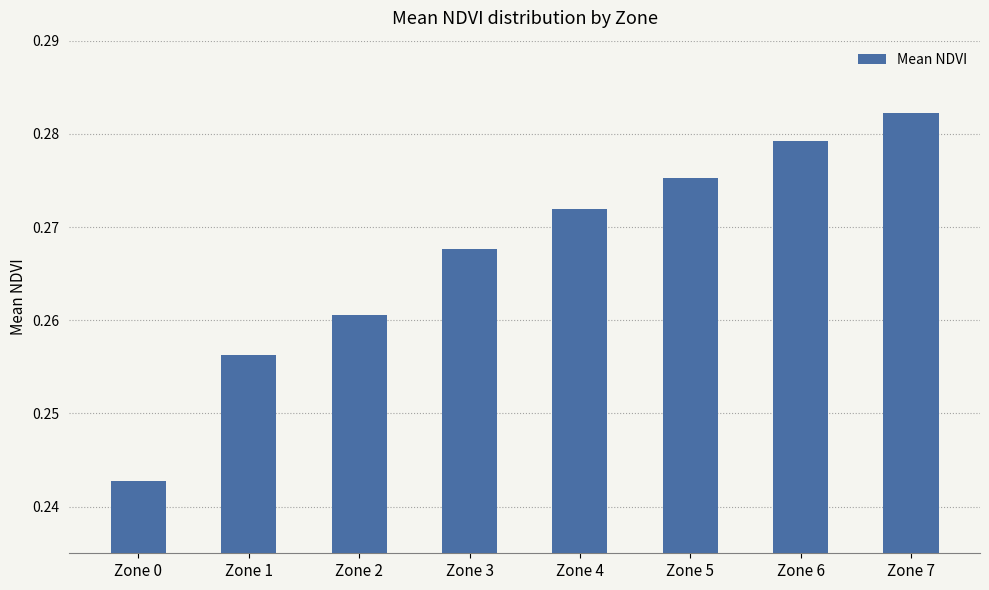

Count the number of categories in the chart.

8